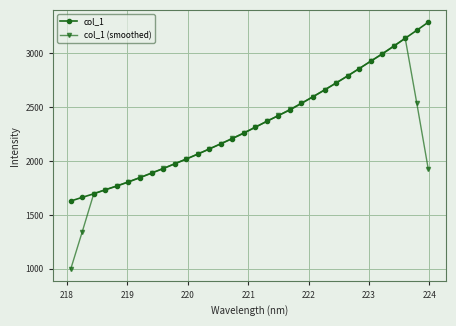

What are all the series names shown in the legend?

col_1, col_1 (smoothed)